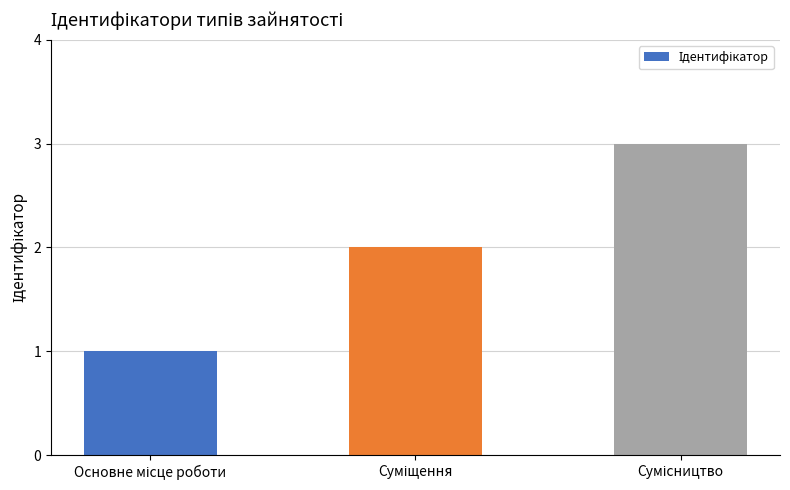

What is the sum of all values?

6